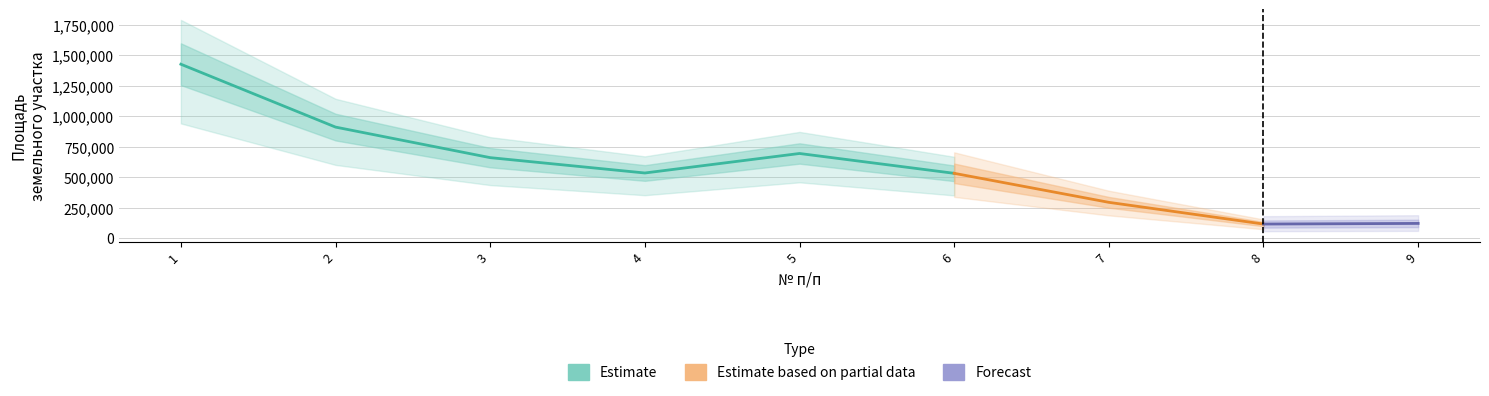

The value at 2 is 911156. True or false?

True